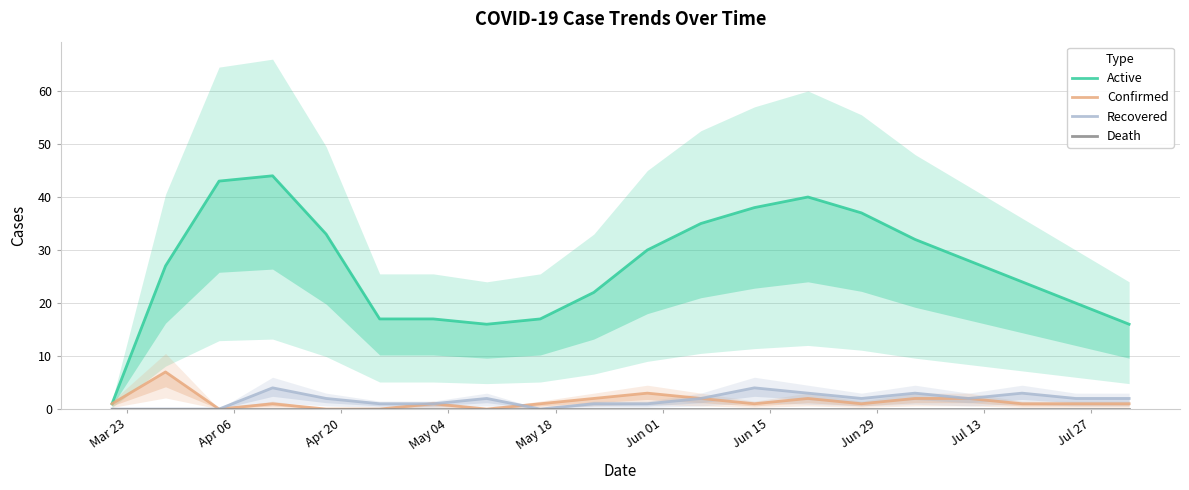

True or false: Death and Confirmed cross at least once.

False